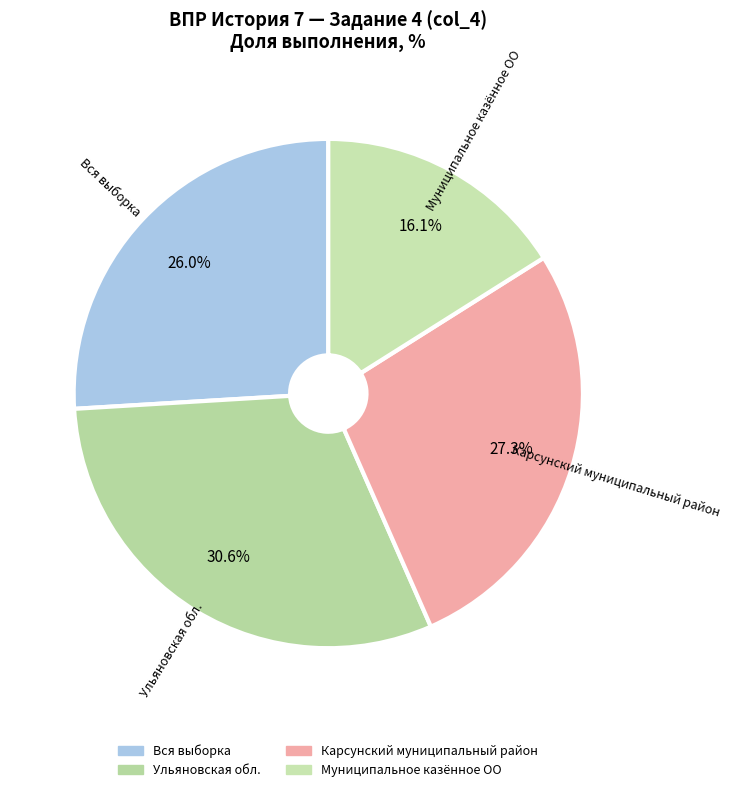

Combined, what portion of the pie is Вся выборка and Ульяновская обл.?

56.6%